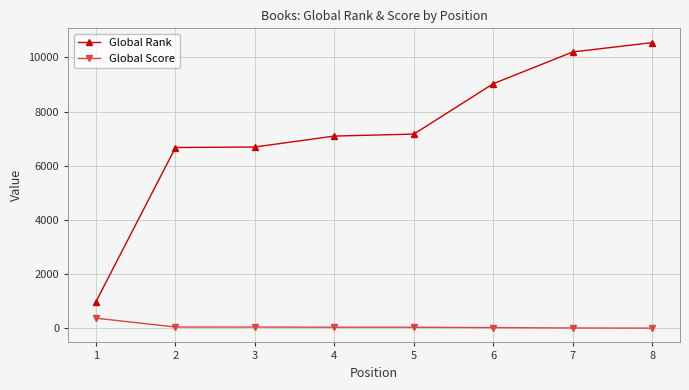

What is the sum of all Global Rank values?

58392